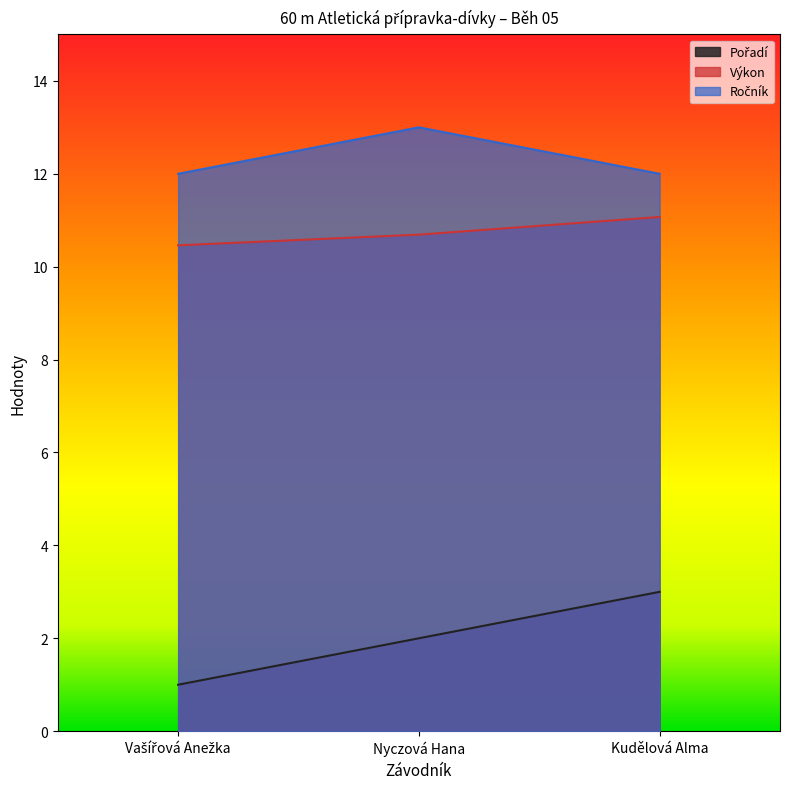

What is the value of the Pořadí point at the 2nd from the left?

2.0